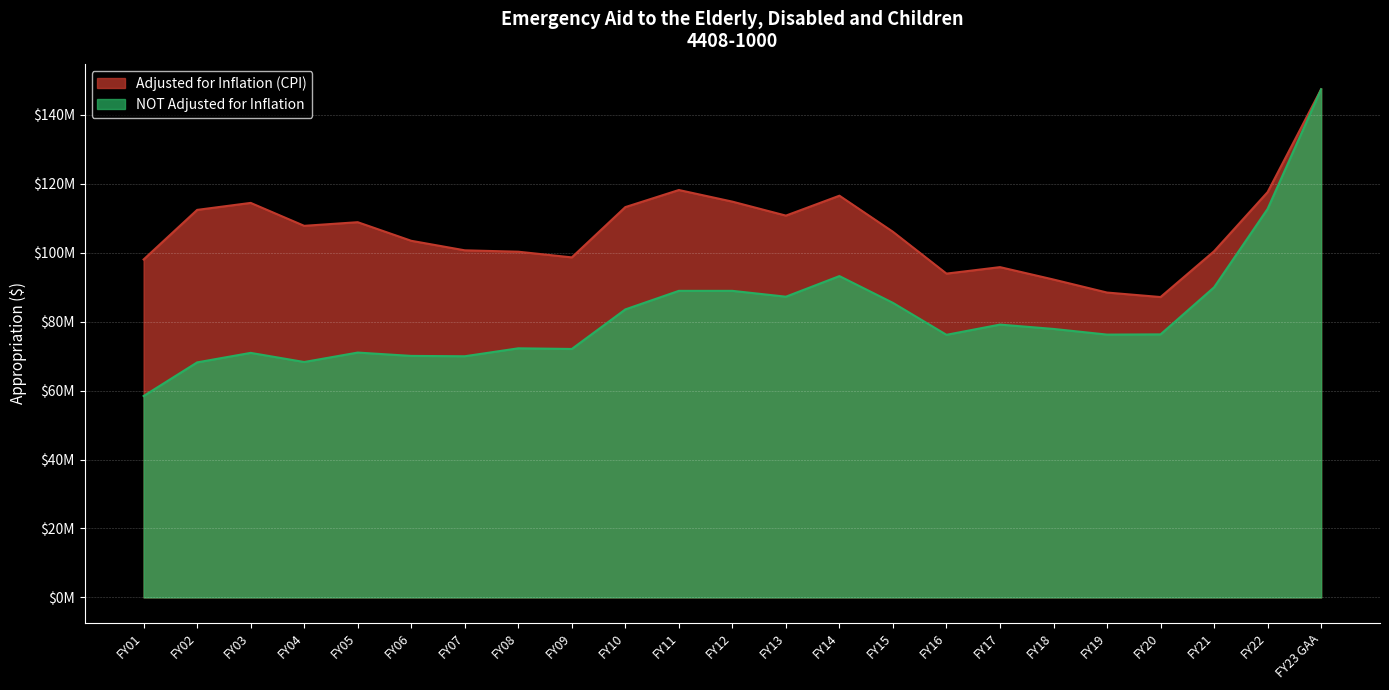

Rank the series by their average value, from lowest to highest.

NOT Adjusted for Inflation, Adjusted for Inflation (CPI)